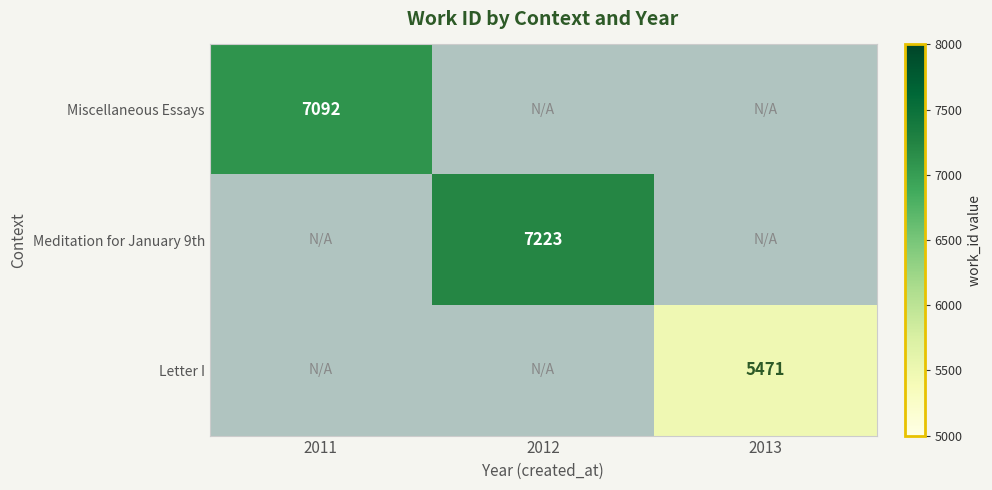

Count the number of data series in this chart.

3